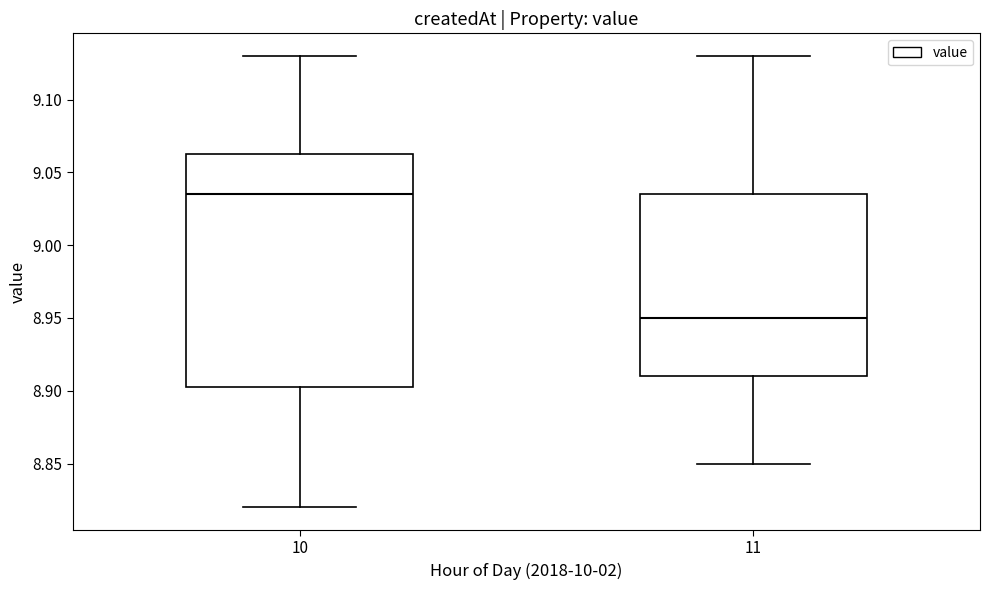

Which box's median line is the highest?

10